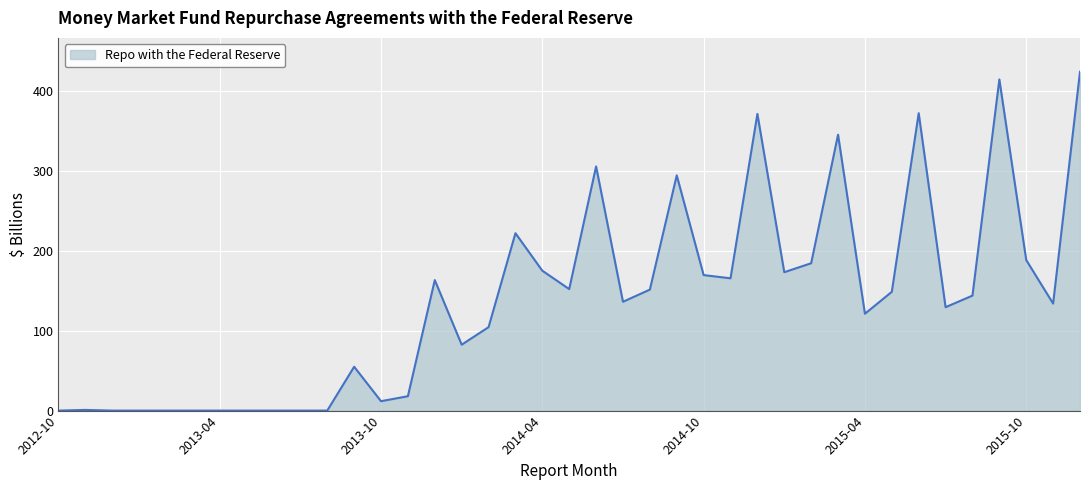

What is the difference between the maximum and minimum values?

424.0